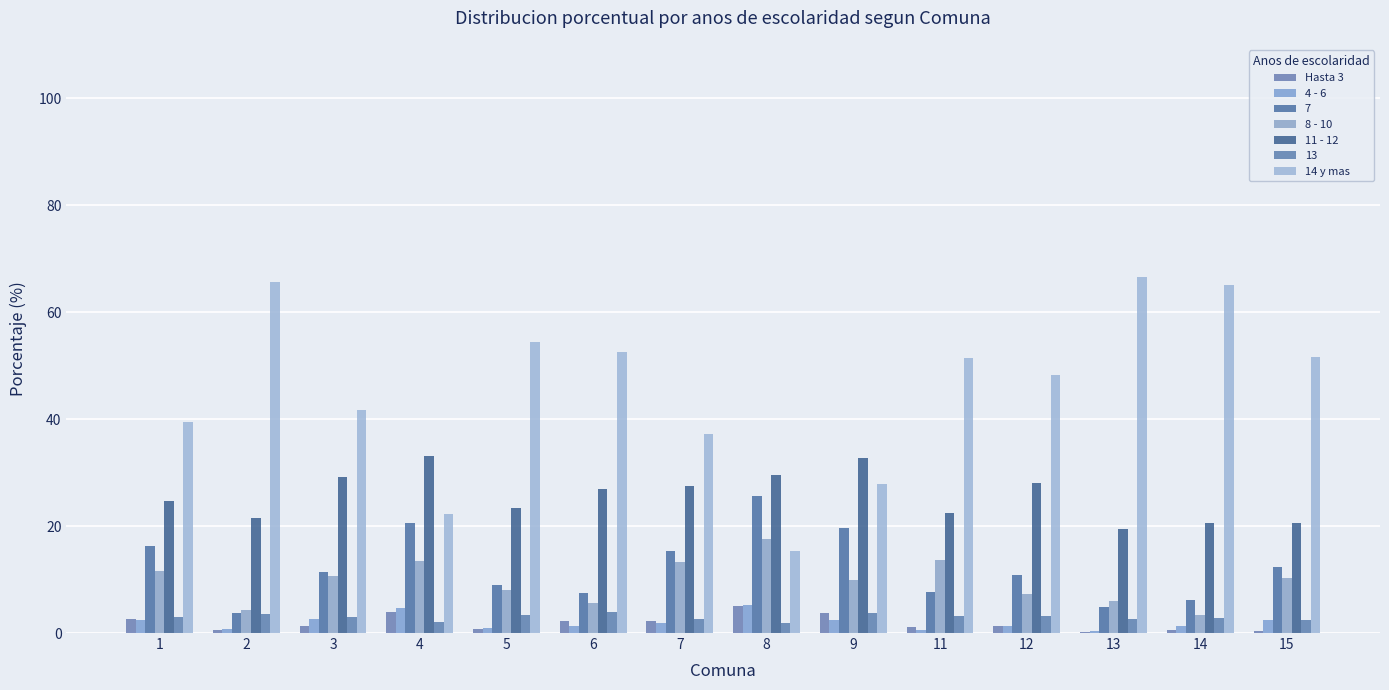

At how many categories does at least one series exceed 61?

3